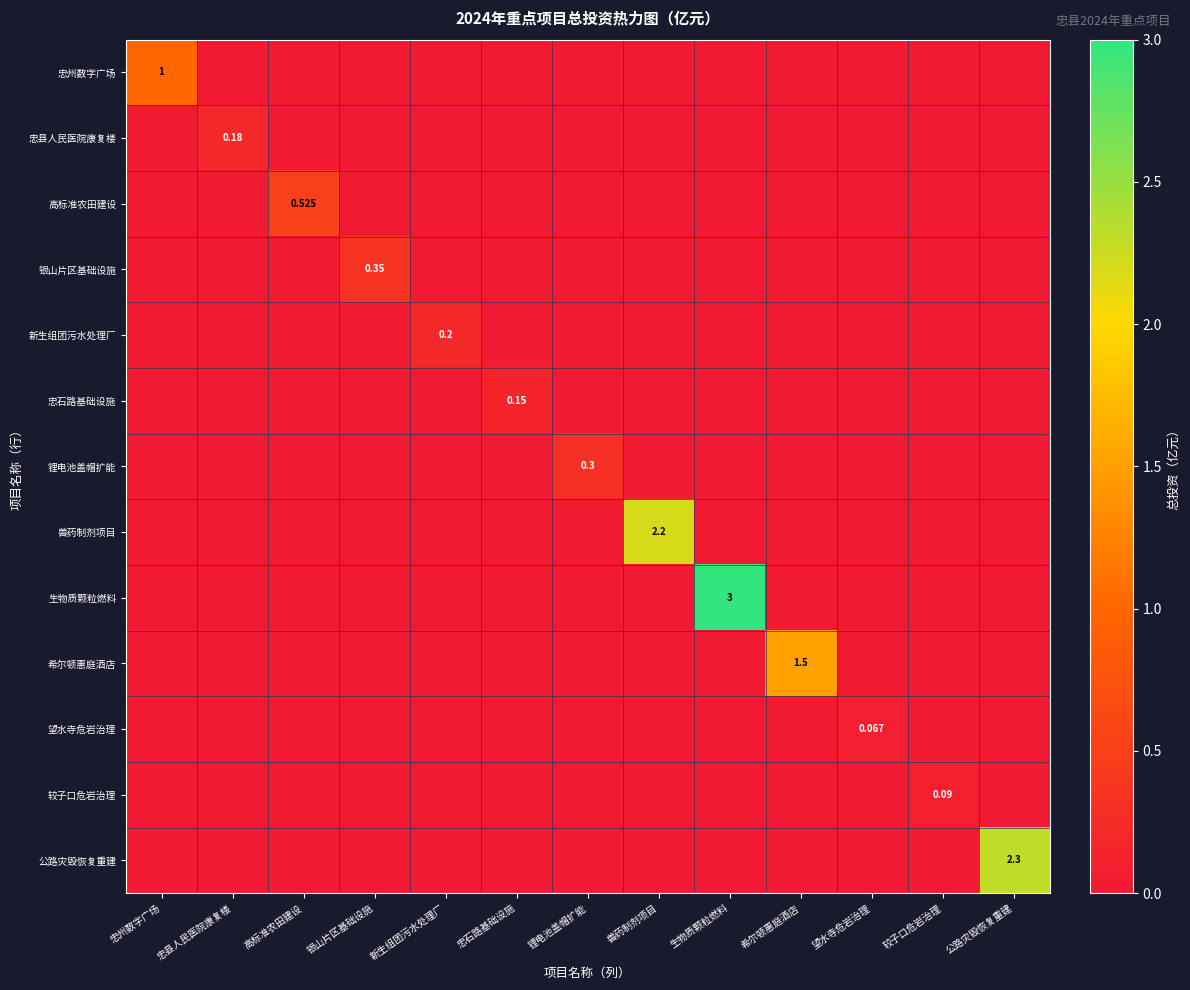

What is the spread (max minus min) of values at 公路灾毁恢复重建?

2.3